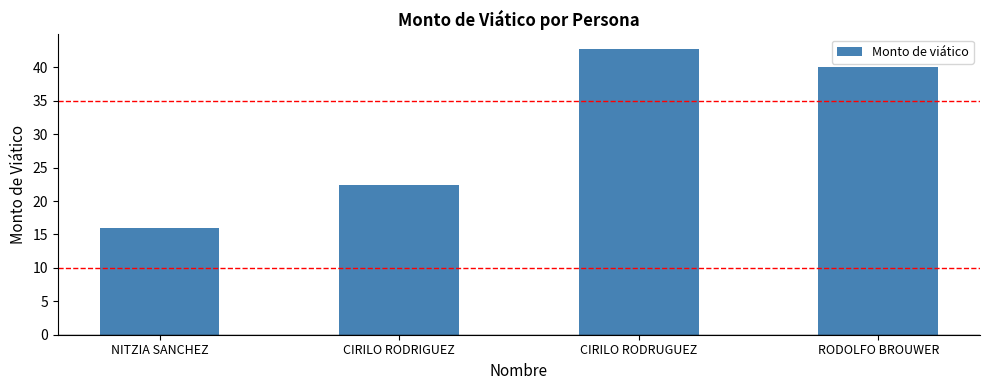

The chart shows a value of 57.3 at RODOLFO BROUWER. True or false?

False